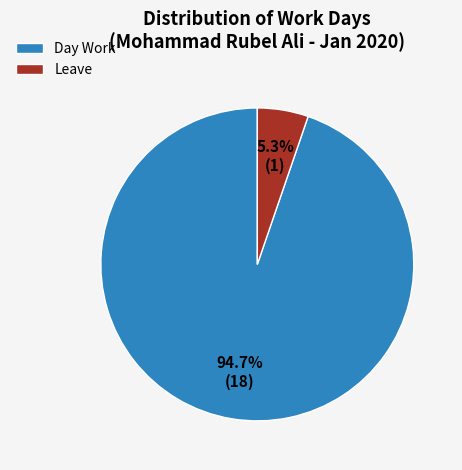

To the nearest percent, what is the average slice percentage?

50%